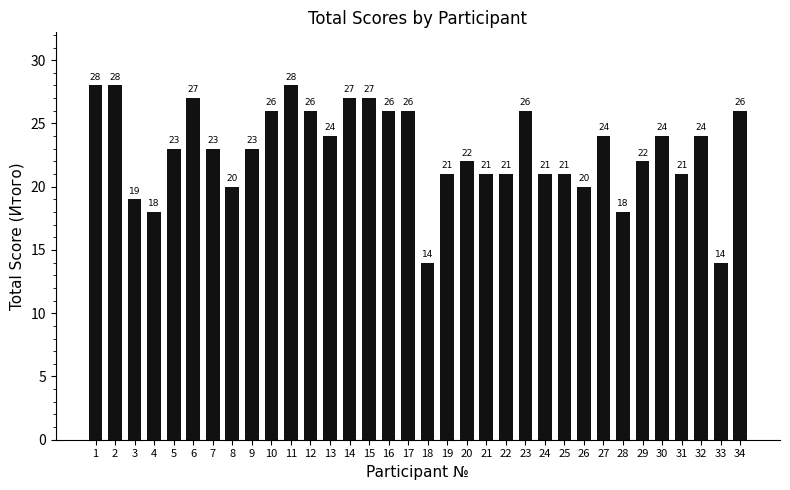

What is the ratio of the value at 29 to the value at 16?

0.8